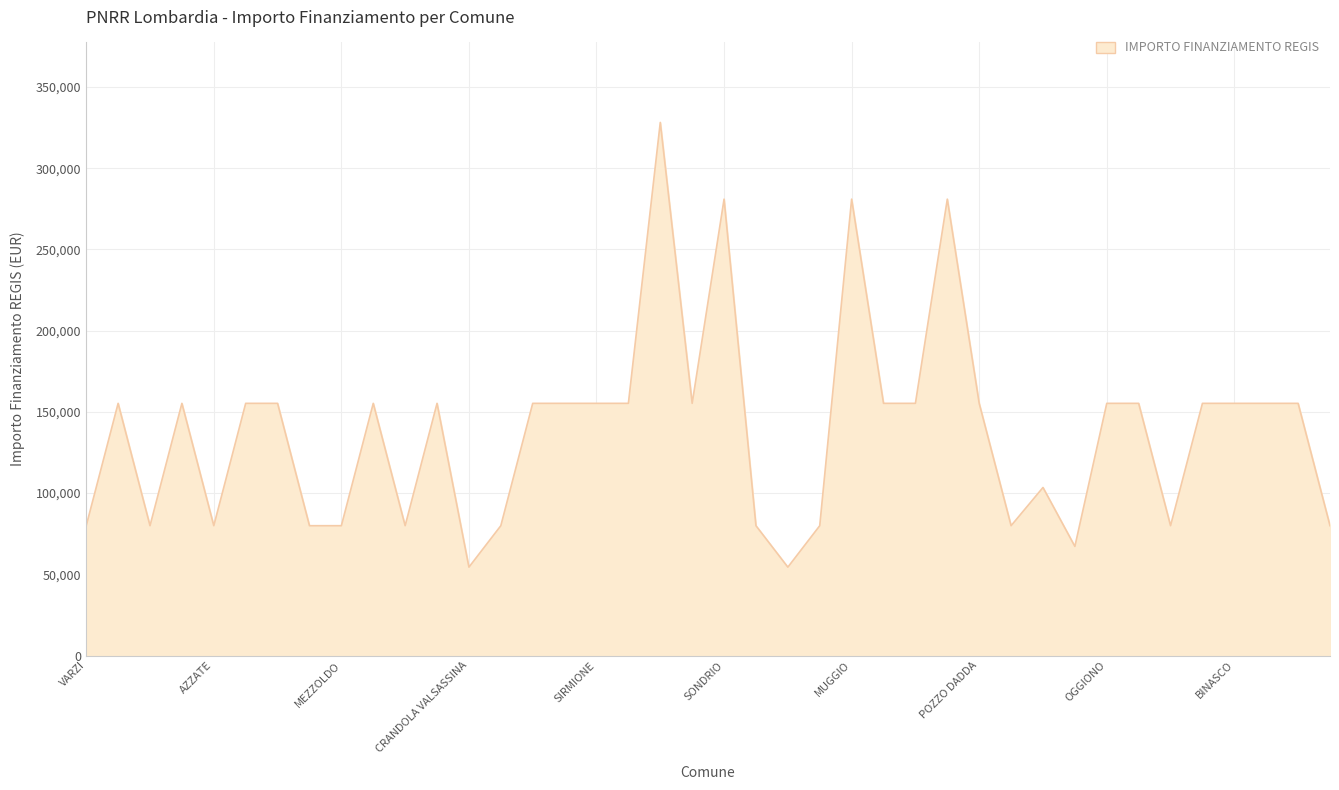

What is the greatest value displayed?

328160